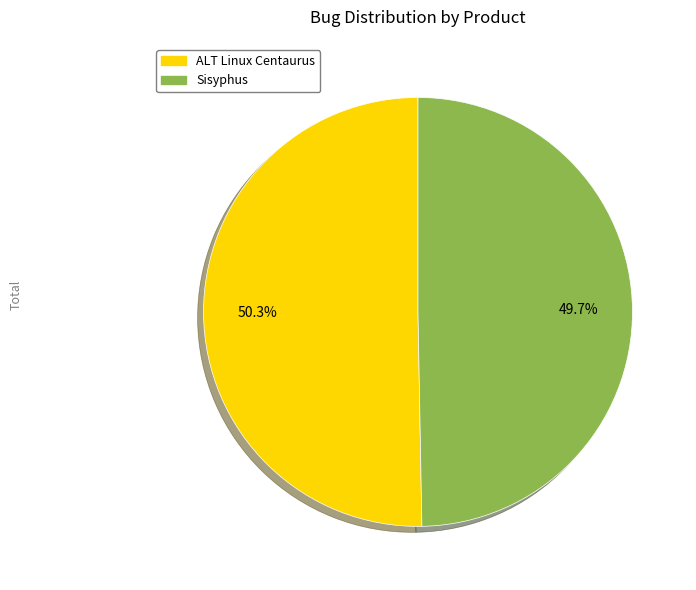

How many segments does this pie chart have?

2